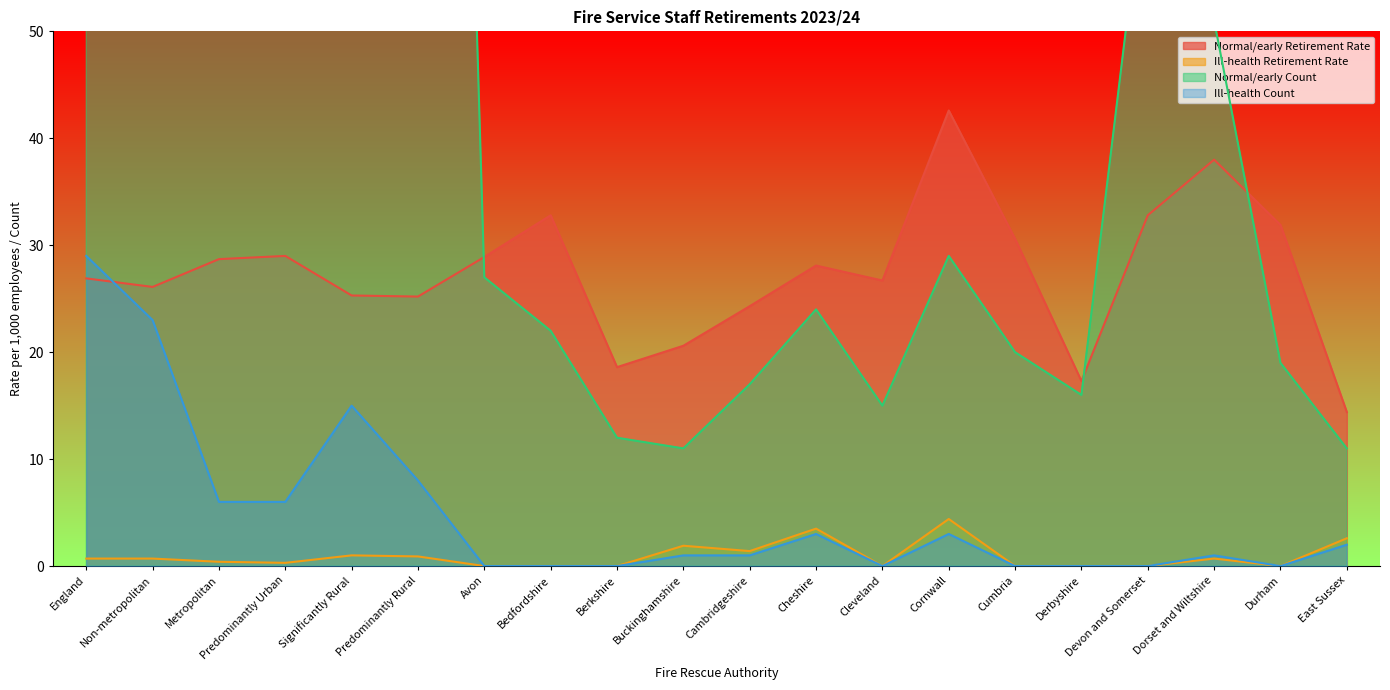

The value of Normal/early Retirement Rate at Predominantly Rural is 36.5. True or false?

False